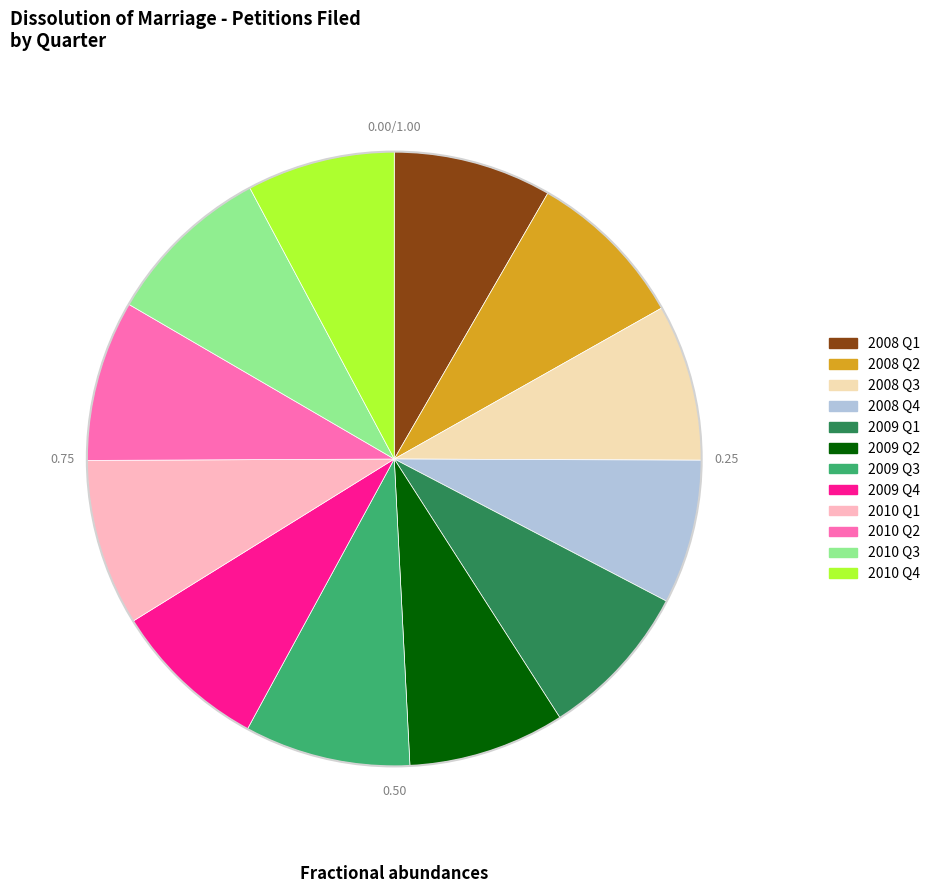

Is there any slice that represents more than half of the pie?

No